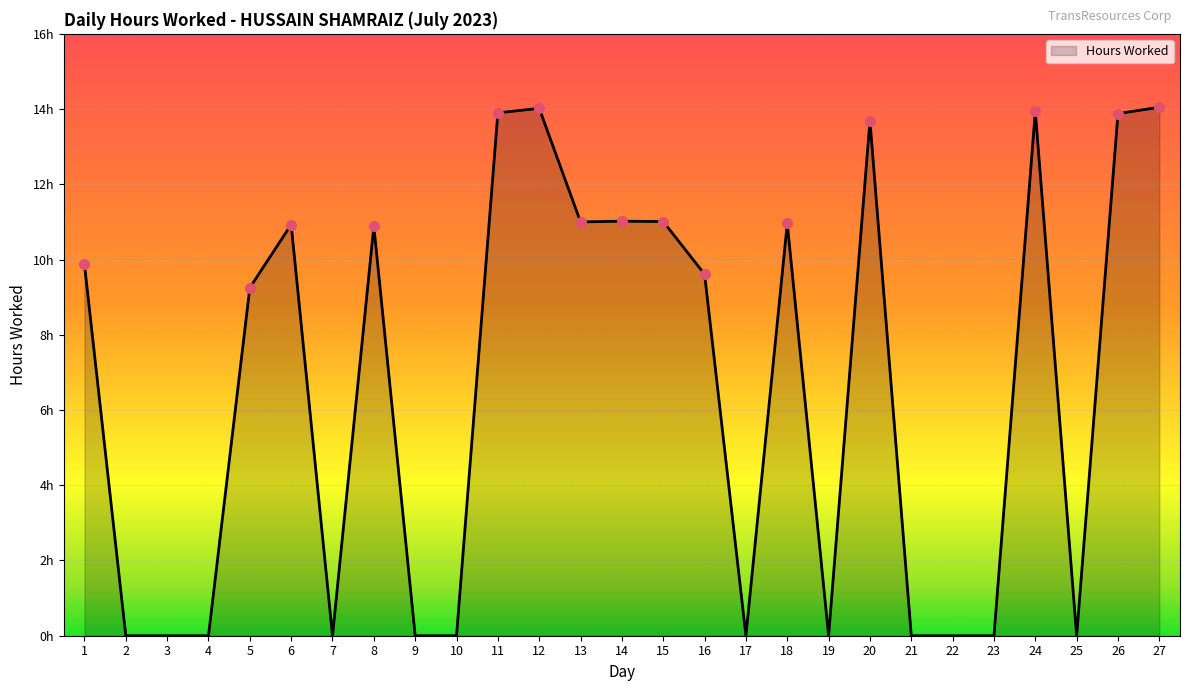

Between 12 and 1, which is larger?

12